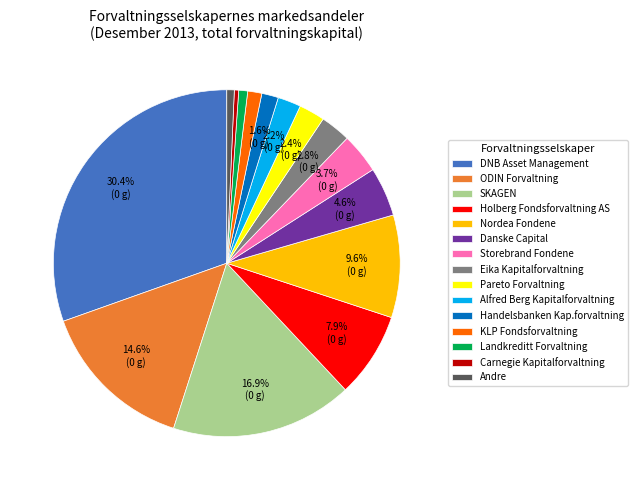

Which slice is the largest?

DNB Asset Management